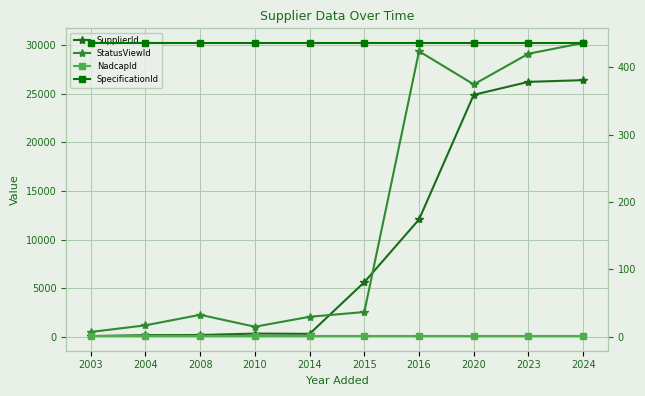

Reading left to right, transcribe all the data shown in this chart.

SupplierId: 2003=87	2004=182	2008=197	2010=343	2014=318	2015=5625	2016=12075	2020=24890	2023=26222	2024=26397
StatusViewId: 2003=508	2004=1193	2008=2272	2010=1048	2014=2070	2015=2560	2016=29368	2020=25961	2023=29113	2024=30218
NadcapId: 2003=1	2004=1	2008=1	2010=1	2014=1	2015=1	2016=1	2020=1	2023=1	2024=1
SpecificationId: 2003=436	2004=436	2008=436	2010=436	2014=436	2015=436	2016=436	2020=436	2023=436	2024=436